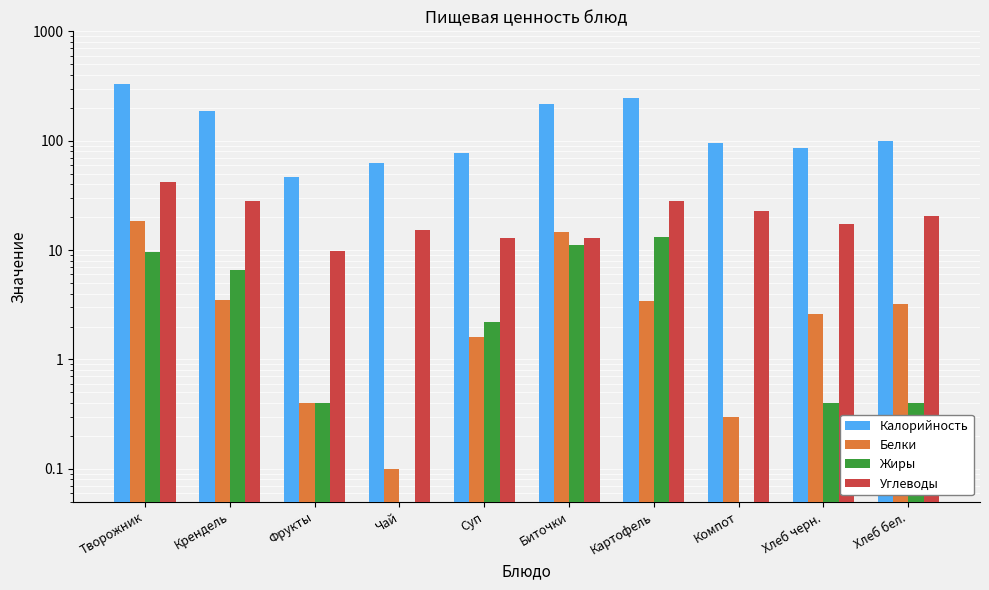

Rank the series at Биточки from lowest to highest value.

Жиры, Углеводы, Белки, Калорийность